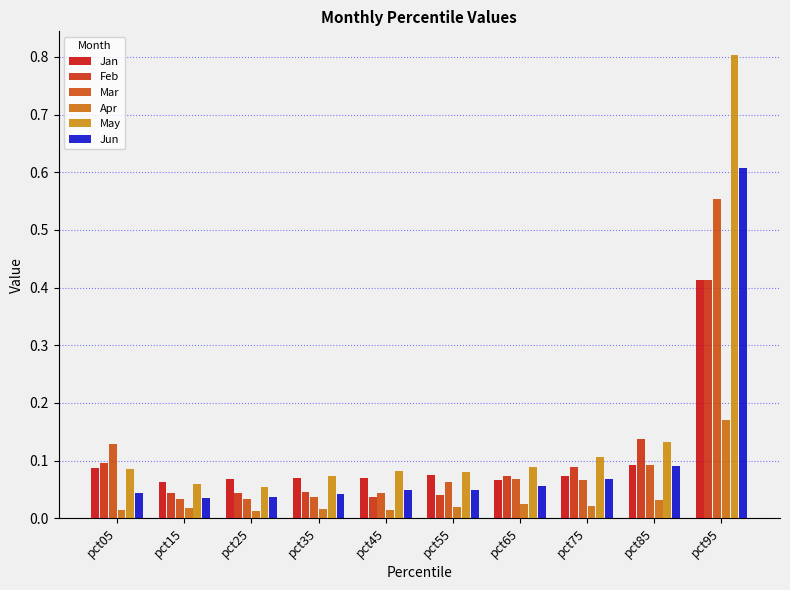

How many categories are shown in the chart?

10